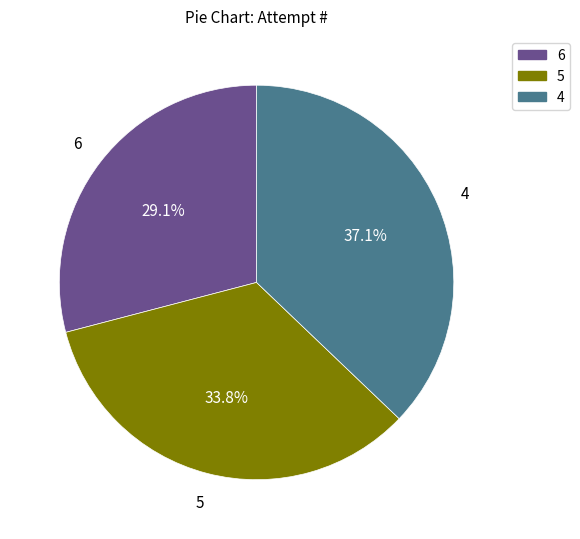

Combined, do 4 and 6 account for over 50%?

Yes